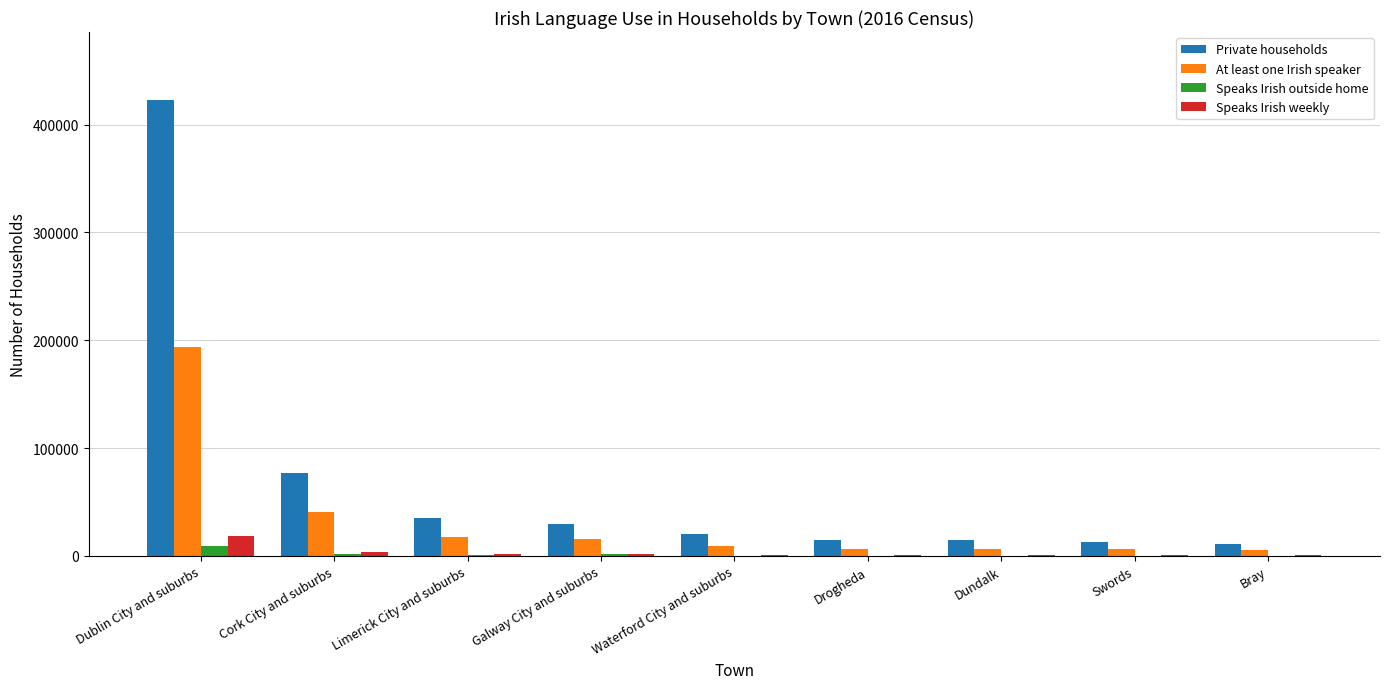

How many categories are shown in the chart?

9